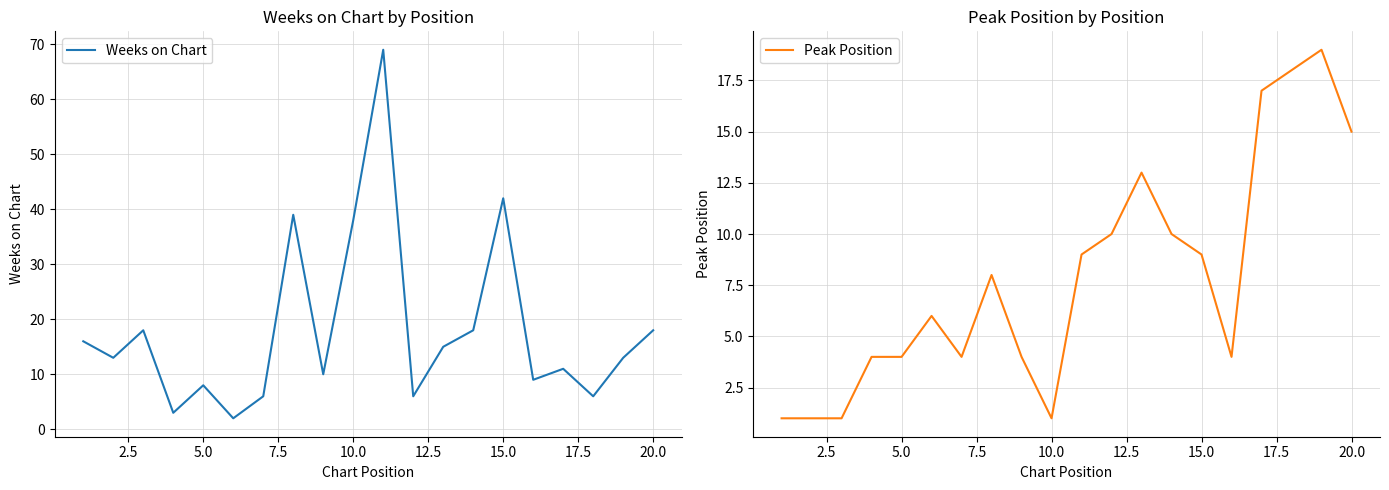

What is the lowest value of the Peak Position series?

1